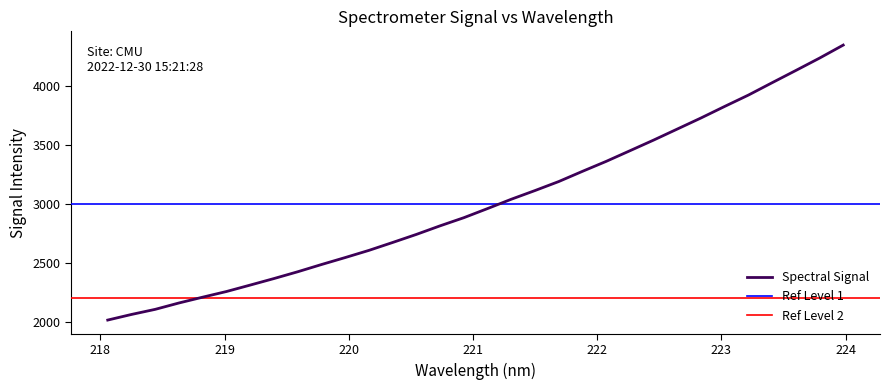

The value at 223.0264 is 3827.9. True or false?

True